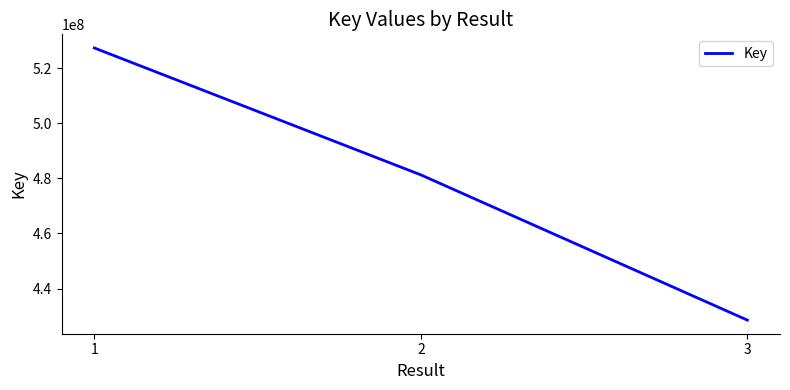

List the labels in order of value, largest first.

1, 2, 3